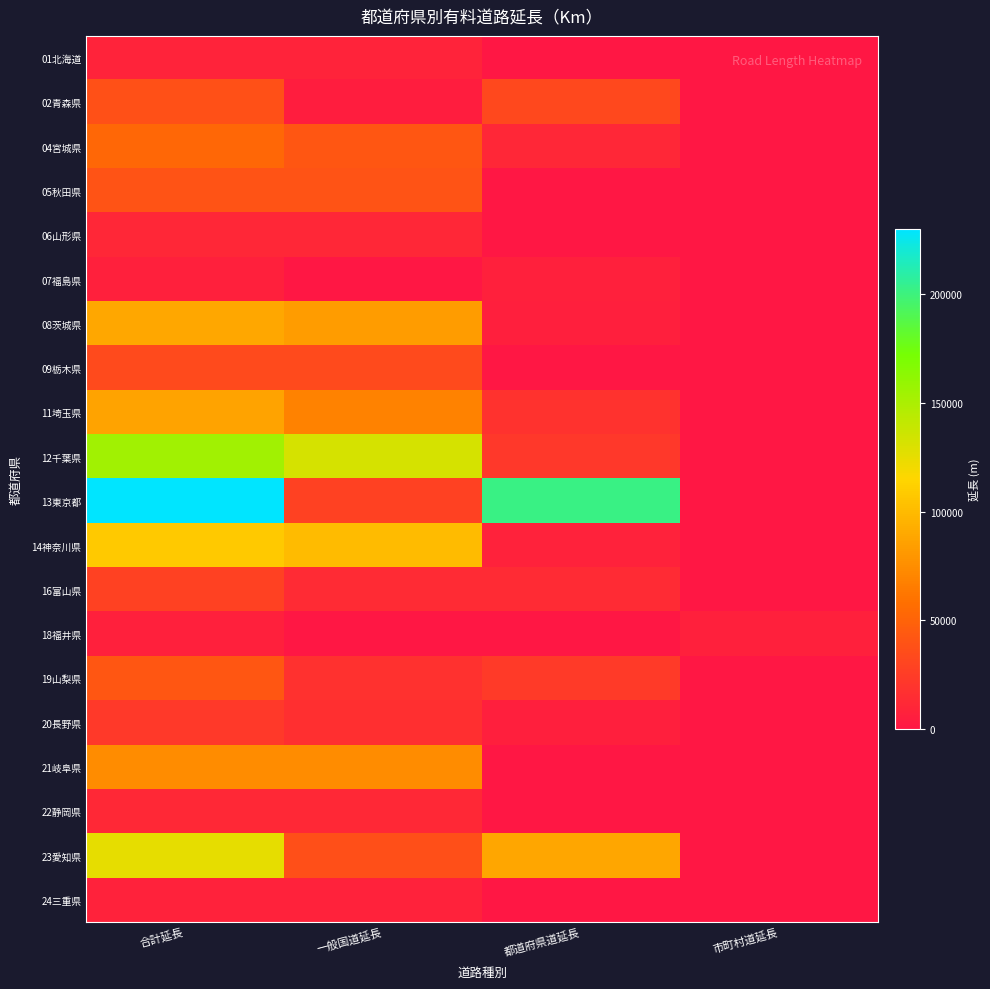

Reading left to right, extract all data points from this chart.

01北海道: 合計延長=8400	一般国道延長=8400	都道府県道延長=0	市町村道延長=0
02青森県: 合計延長=38188	一般国道延長=5227	都道府県道延長=32961	市町村道延長=0
04宮城県: 合計延長=52602	一般国道延長=41590	都道府県道延長=11012	市町村道延長=0
05秋田県: 合計延長=40023	一般国道延長=40023	都道府県道延長=0	市町村道延長=0
06山形県: 合計延長=10969	一般国道延長=10969	都道府県道延長=0	市町村道延長=0
07福島県: 合計延長=6595	一般国道延長=0	都道府県道延長=6595	市町村道延長=0
08茨城県: 合計延長=89505	一般国道延長=83374	都道府県道延長=6131	市町村道延長=0
09栃木県: 合計延長=34007	一般国道延長=34007	都道府県道延長=0	市町村道延長=0
11埼玉県: 合計延長=86476	一般国道延長=68430	都道府県道延長=18046	市町村道延長=0
12千葉県: 合計延長=154225	一般国道延長=132456	都道府県道延長=21769	市町村道延長=0
13東京都: 合計延長=230131	一般国道延長=28177	都道府県道延長=201954	市町村道延長=0
14神奈川県: 合計延長=107943	一般国道延長=100666	都道府県道延長=7277	市町村道延長=0
16富山県: 合計延長=27972	一般国道延長=13700	都道府県道延長=14272	市町村道延長=0
18福井県: 合計延長=6570	一般国道延長=0	都道府県道延長=0	市町村道延長=6570
19山梨県: 合計延長=41679	一般国道延長=17484	都道府県道延長=24195	市町村道延長=0
20長野県: 合計延長=23009	一般国道延長=17063	都道府県道延長=5946	市町村道延長=0
21岐阜県: 合計延長=74176	一般国道延長=74176	都道府県道延長=0	市町村道延長=0
22静岡県: 合計延長=11747	一般国道延長=11747	都道府県道延長=0	市町村道延長=0
23愛知県: 合計延長=125041	一般国道延長=36909	都道府県道延長=88132	市町村道延長=0
24三重県: 合計延長=7480	一般国道延長=7480	都道府県道延長=0	市町村道延長=0